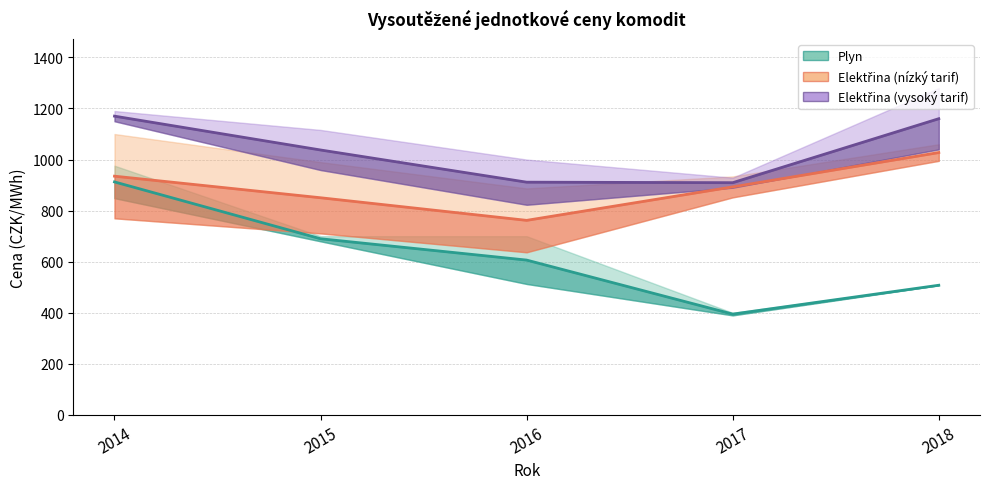

Which series has the largest total across all categories?

Elektřina (vysoký tarif)